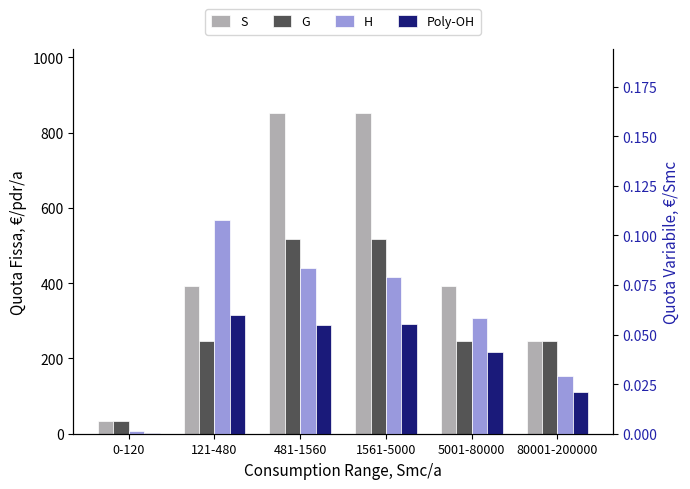

How many data points in S are above 393?

4